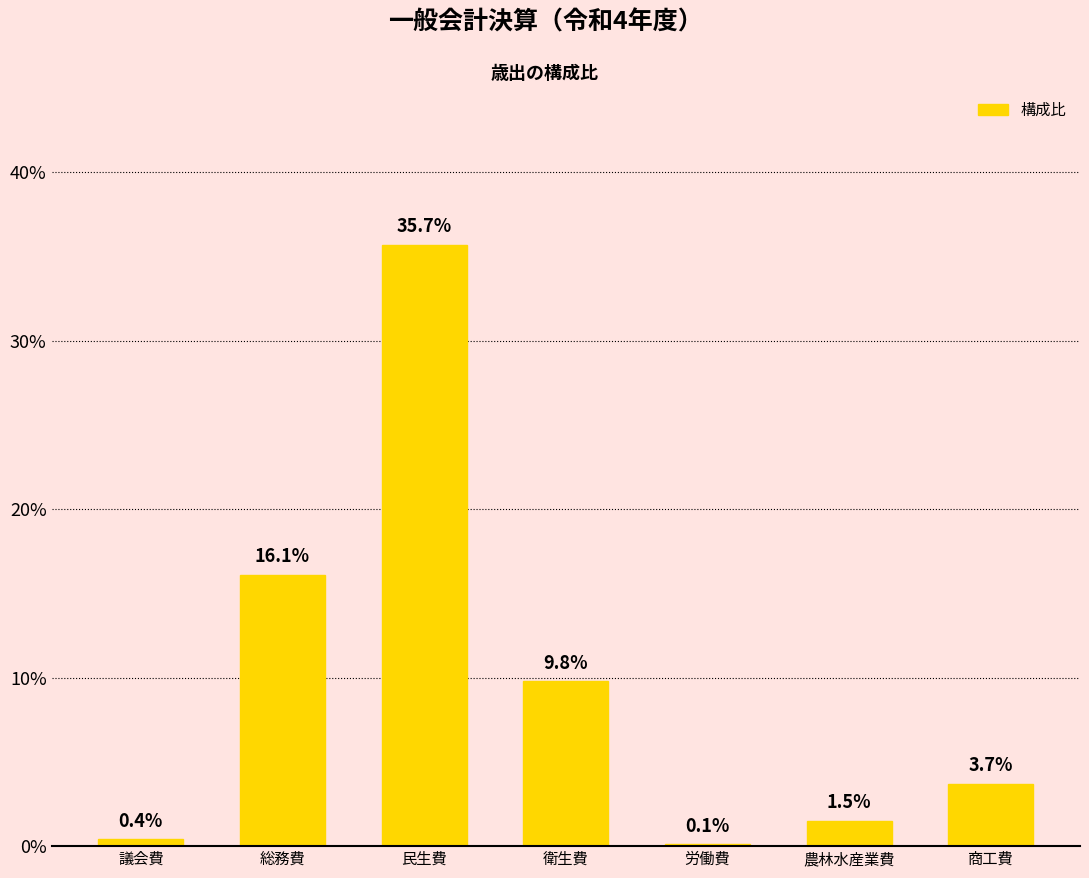

Where is the data nearest to the value 17?

総務費